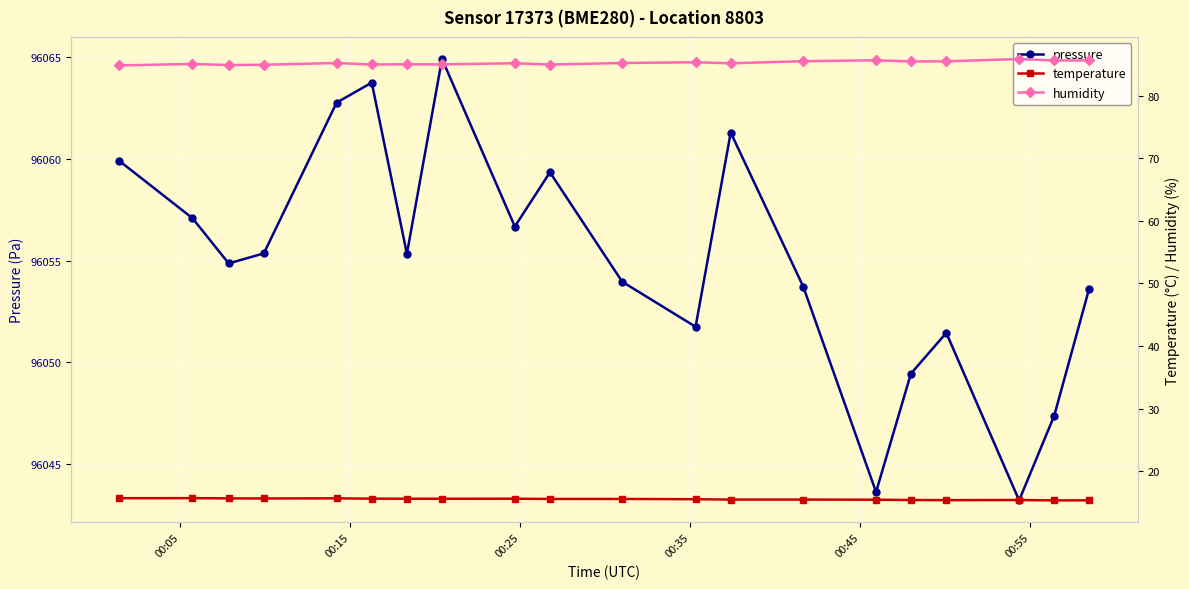

True or false: pressure has more than 1 interior local peaks.

True